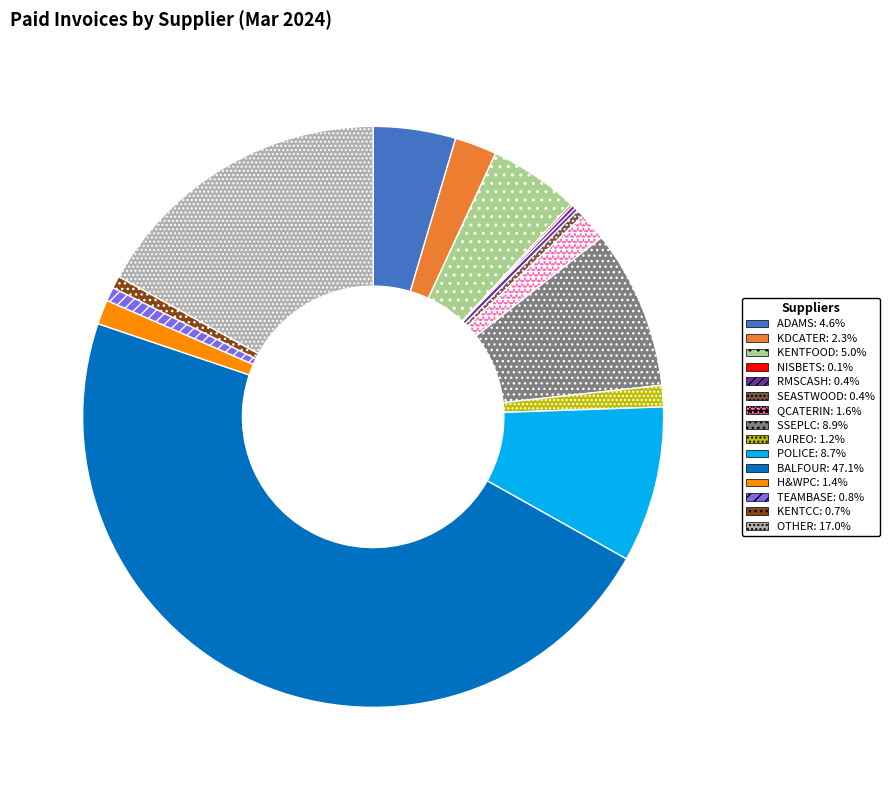

What is the ratio of the value at H&WPC to the value at SSEPLC?

0.2